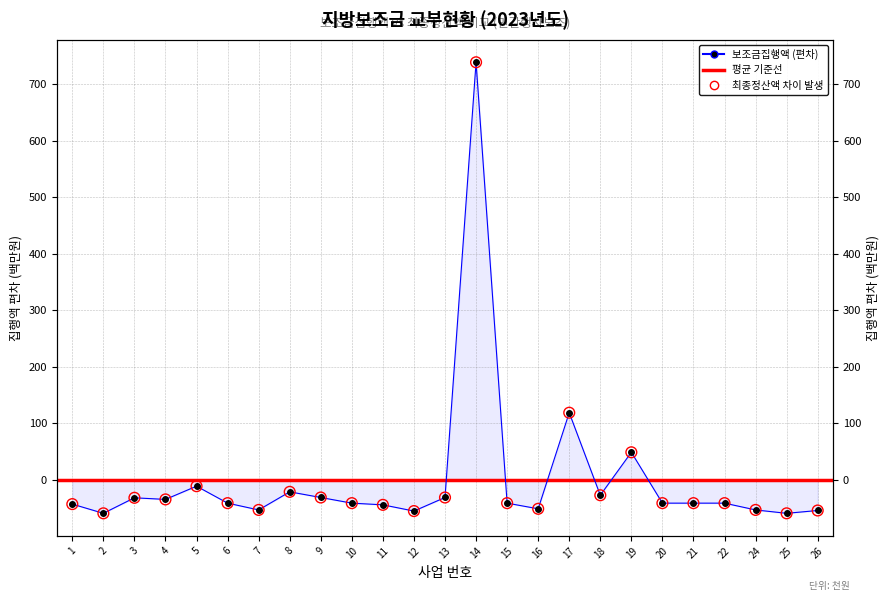

Which series contains the highest Y value?

보조금집행액